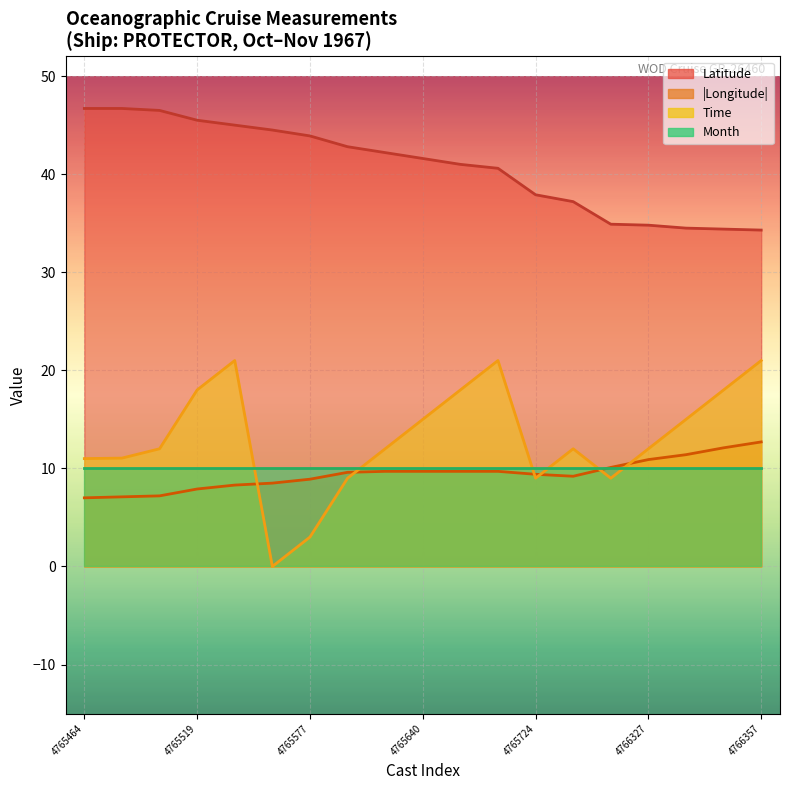

At which category is the sum across all series the highest?

4765537